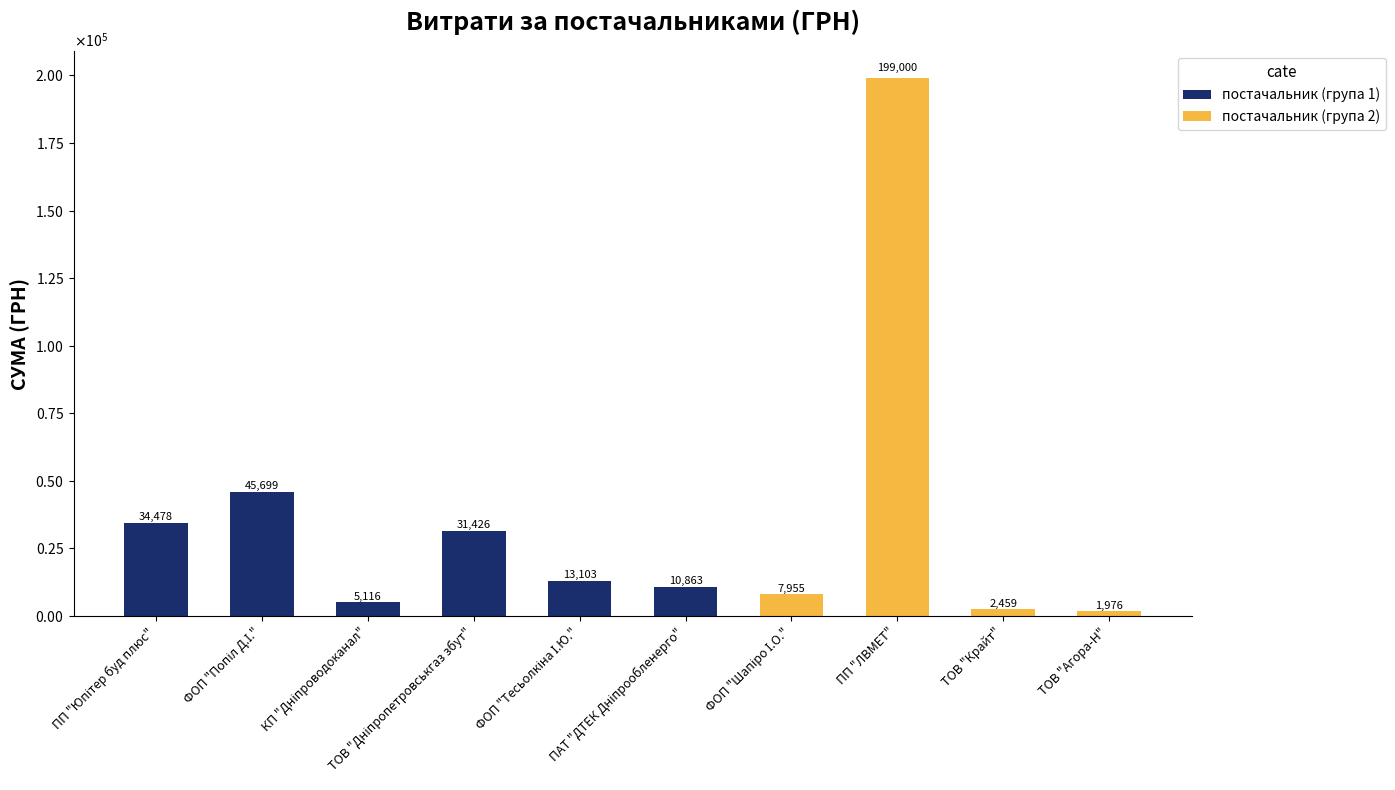

What is the difference between the values at ФОП "Шапіро І.О." and ПАТ "ДТЕК Дніпрообленерго"?

2908.3